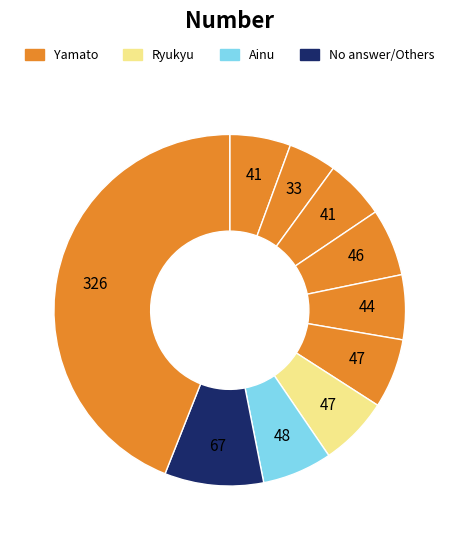

How many segments does this pie chart have?

10